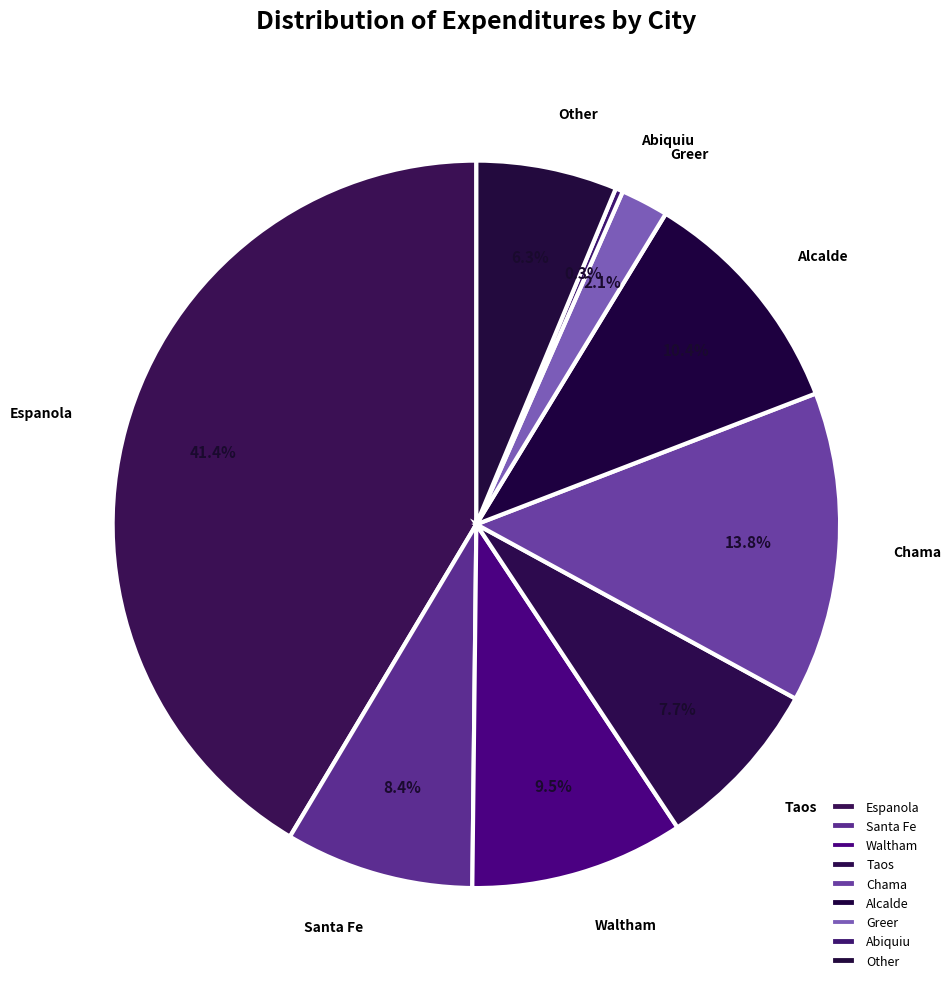

Count the number of slices in the pie.

9